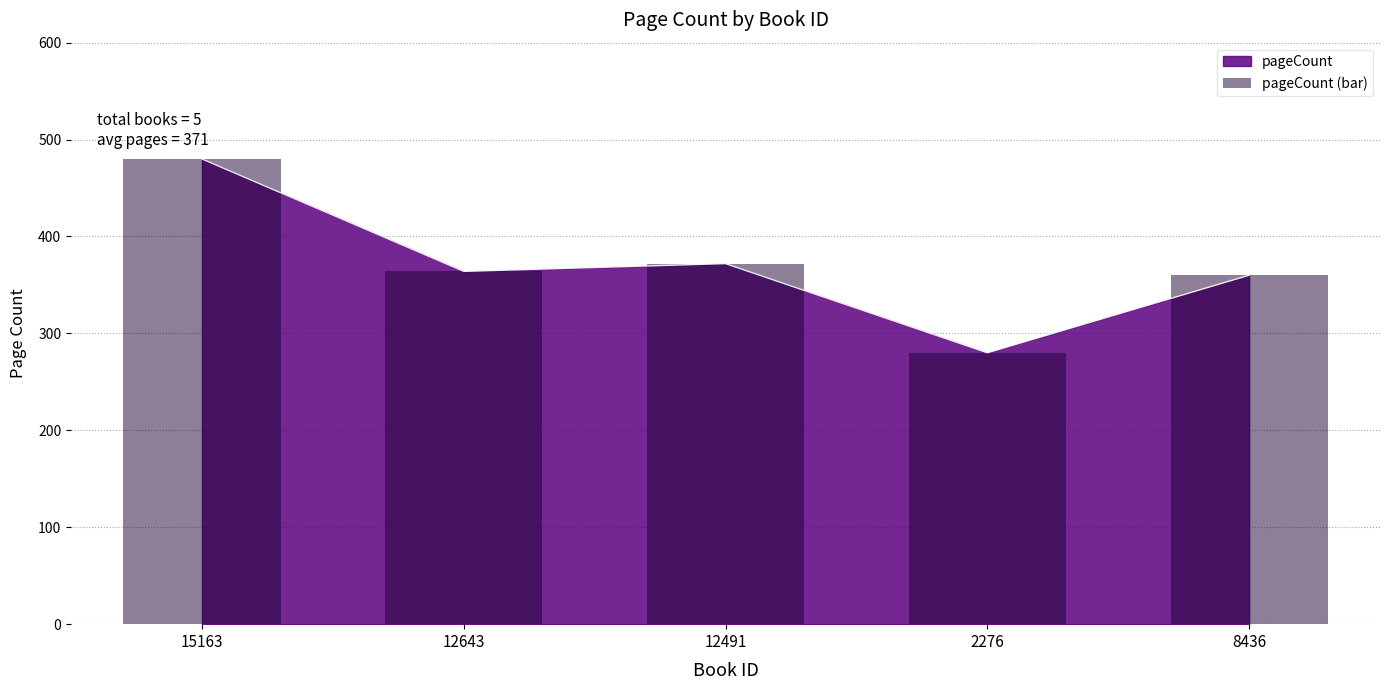

Which label corresponds to the largest value in the chart?

15163